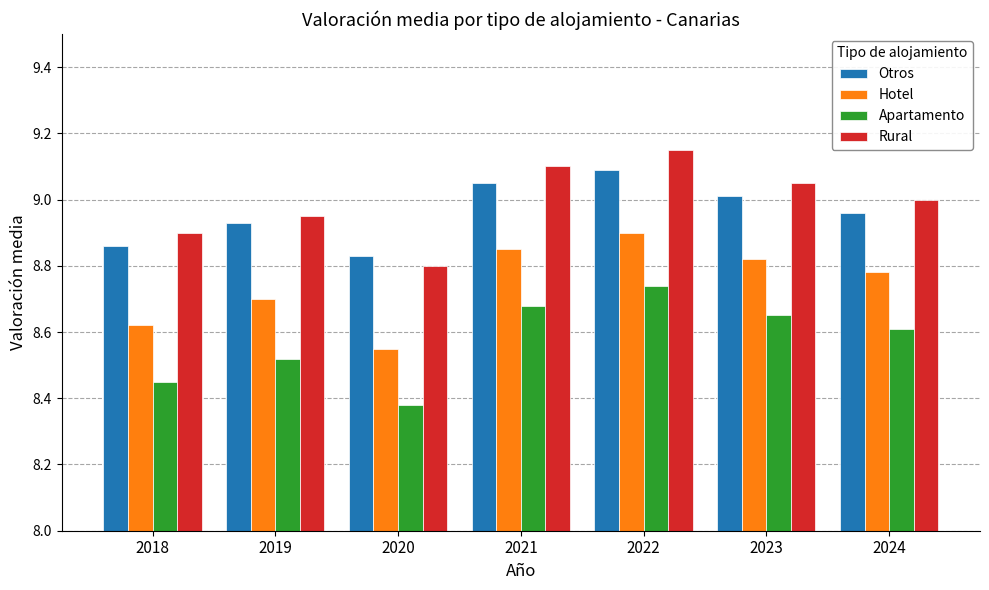

What is the spread (max minus min) of values at 2023?

0.4